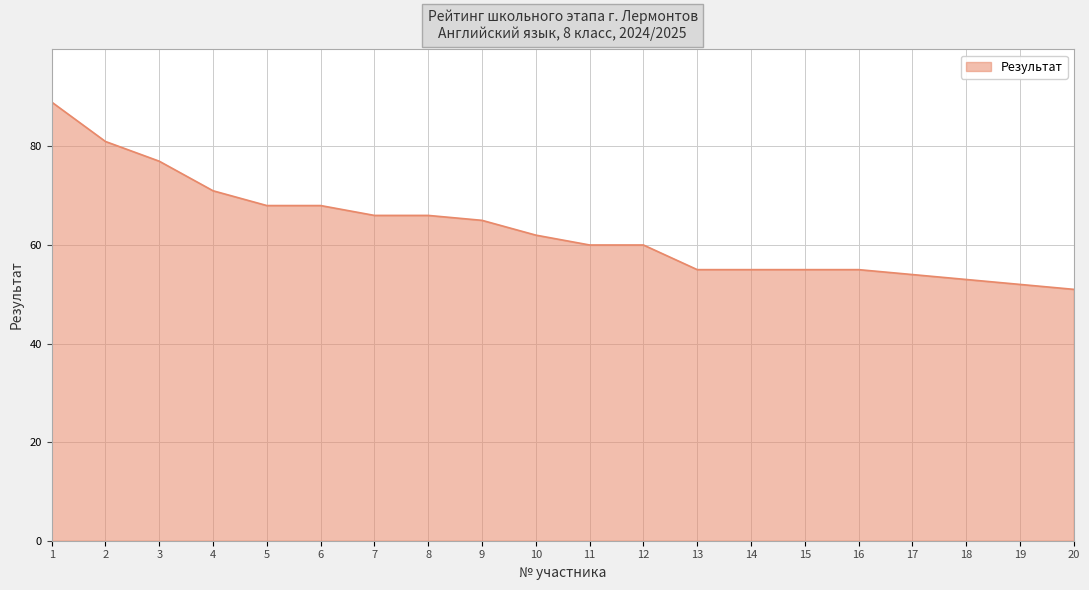

What value does the data have at 6?

68